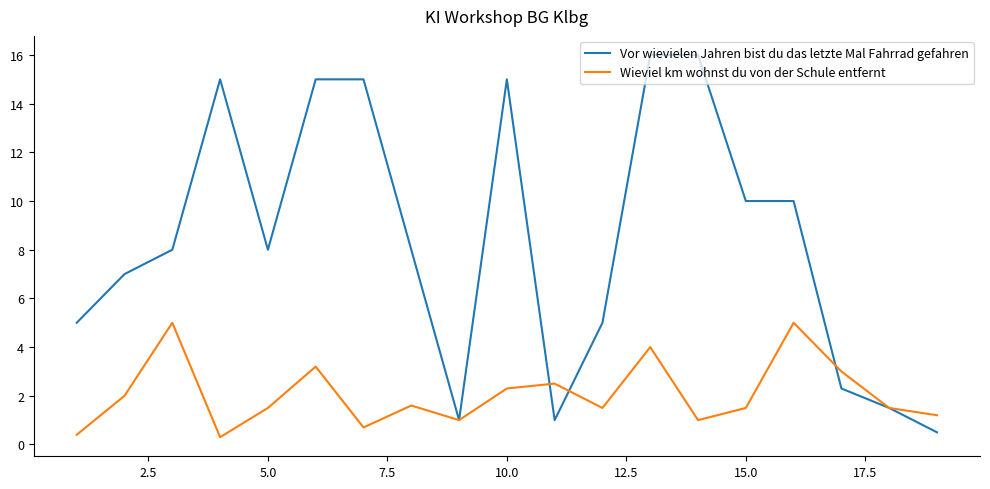

List the series in order of their overall mean, lowest first.

Wieviel km wohnst du von der Schule entfernt, Vor wievielen Jahren bist du das letzte Mal Fahrrad gefahren